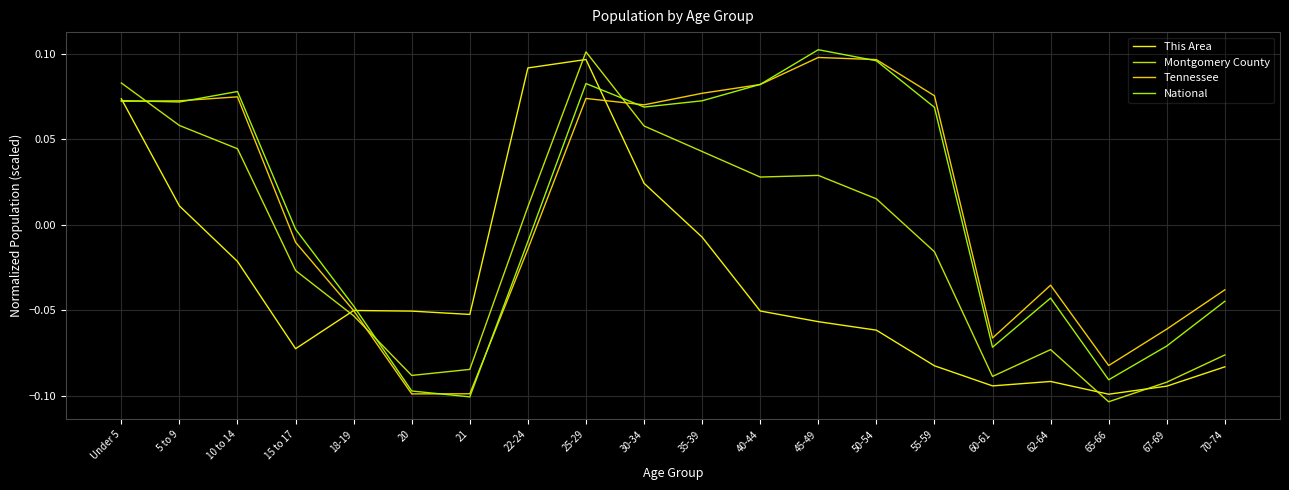

How many intersections are there between National and Tennessee?

7